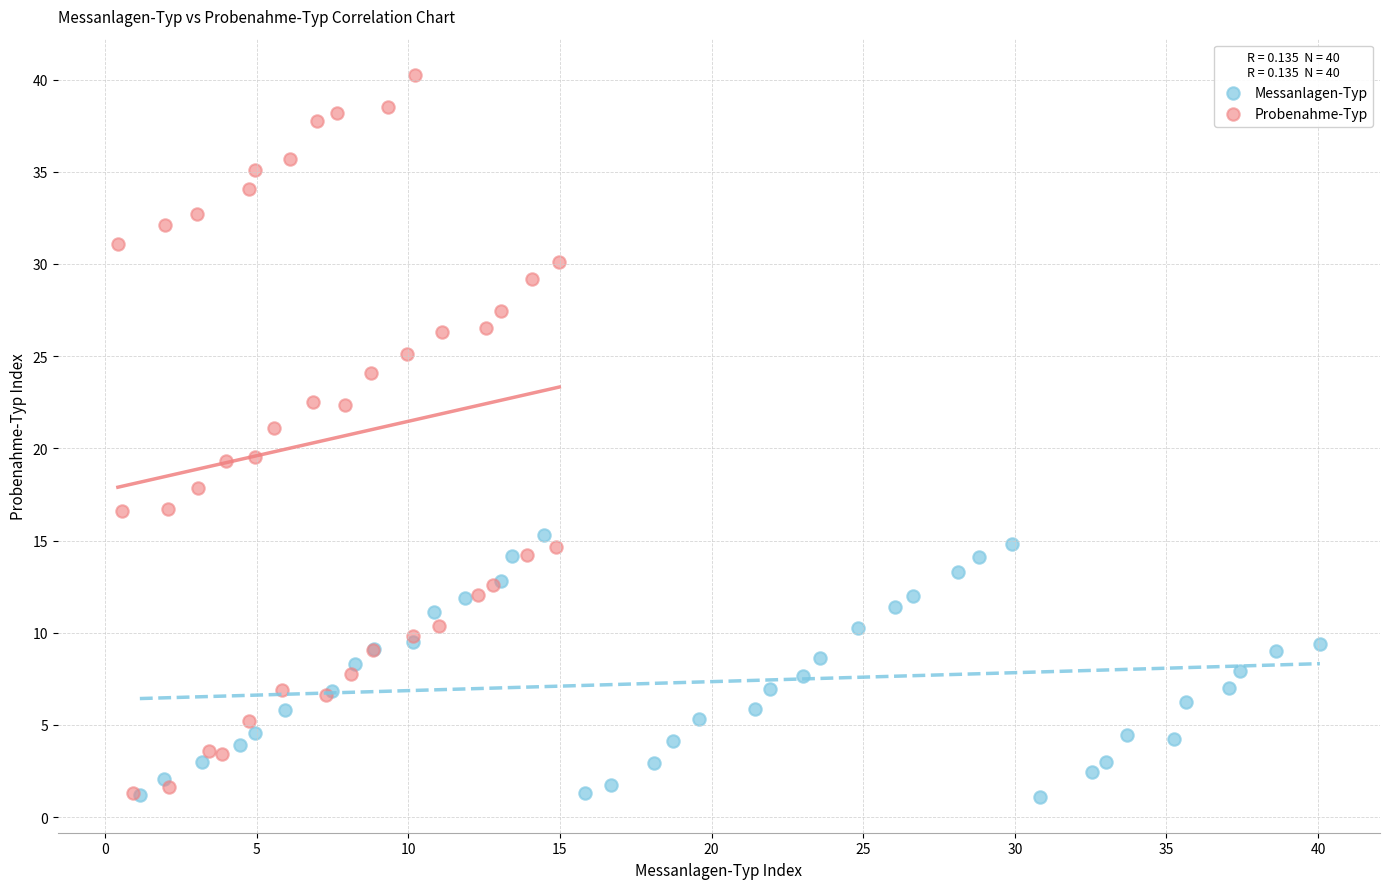

Which series reaches the maximum Y coordinate?

Probenahme-Typ